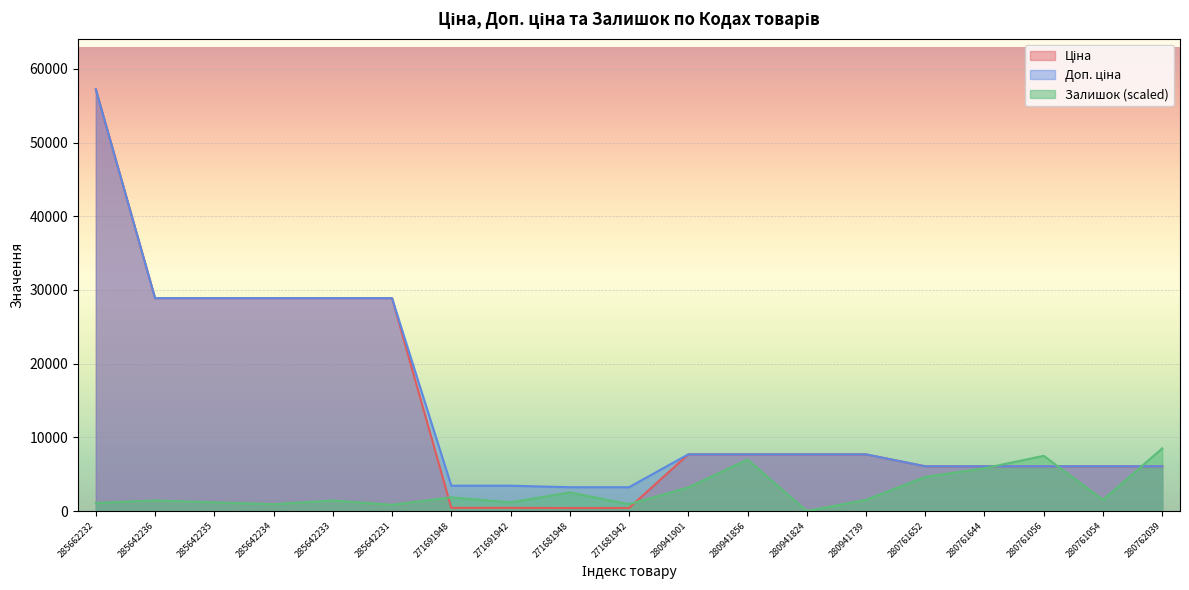

Reading left to right, extract all data points from this chart.

Ціна: 285662232=57235.5	285642236=28890.3	285642235=28890.3	285642234=28890.3	285642233=28890.3	285642231=28890.3	271691948=429.3	271691942=429.3	271681948=403.6	271681942=403.6	280941901=7688.0	280941856=7688.0	280941824=7688.0	280941739=7688.0	280761652=6067.2	280761644=6067.2	280761056=6067.2	280761054=6067.2	280762039=6067.2
Доп. ціна: 285662232=57235.5	285642236=28890.3	285642235=28890.3	285642234=28890.3	285642233=28890.3	285642231=28890.3	271691948=3434.6	271691942=3434.6	271681948=3228.8	271681942=3228.8	280941901=7688.0	280941856=7688.0	280941824=7688.0	280941739=7688.0	280761652=6067.2	280761644=6067.2	280761056=6067.2	280761054=6067.2	280762039=6067.2
Залишок: 285662232=1094.2	285642236=1430.9	285642235=1178.4	285642234=925.9	285642233=1430.9	285642231=841.7	271691948=1851.7	271691942=1178.4	271681948=2525.1	271681942=925.9	280941901=3198.5	280941856=6986.1	280941824=0.0	280941739=1515.1	280761652=4629.3	280761644=5807.7	280761056=7491.1	280761054=1515.1	280762039=8501.2